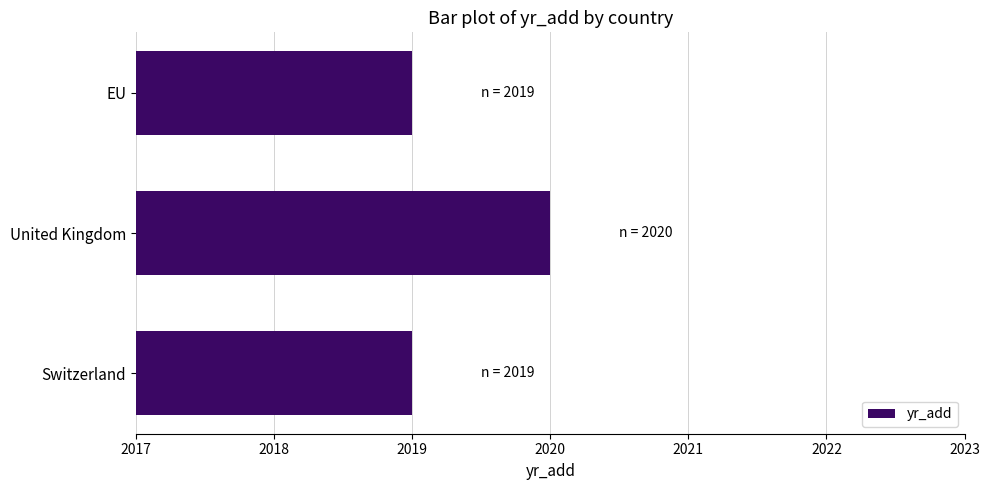

Count the number of categories in the chart.

3